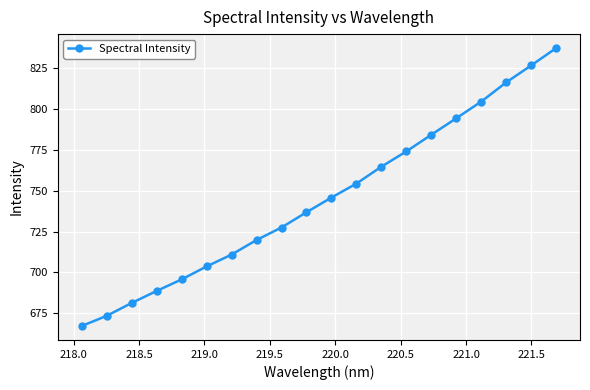

What is the average value?

745.4